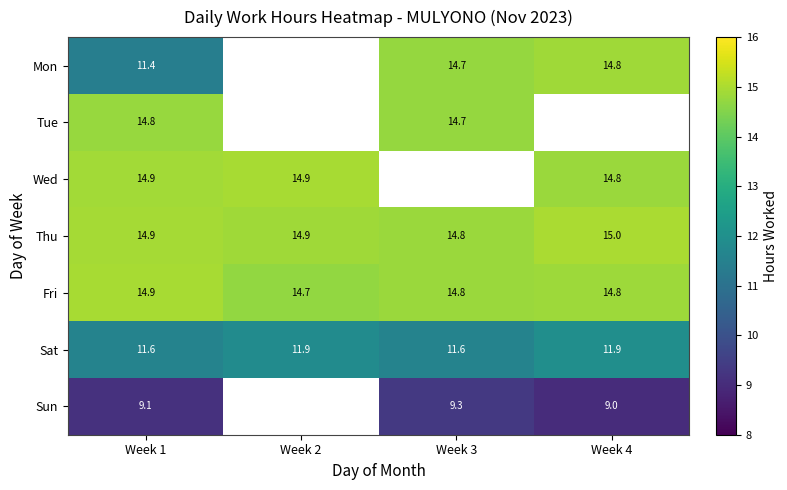

What is the average value of the Sat series?

11.8